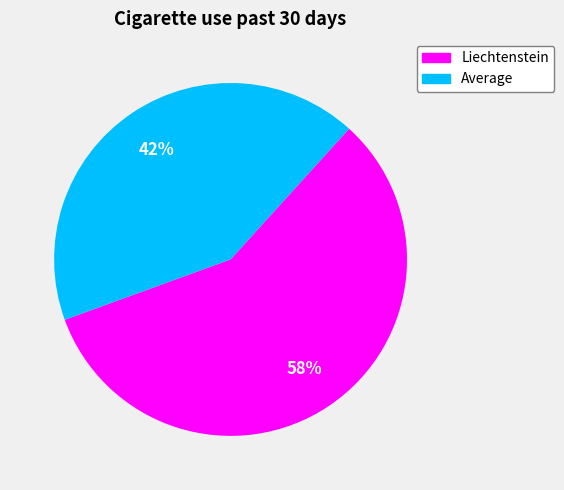

Is it true that Average is 56% of the pie?

False